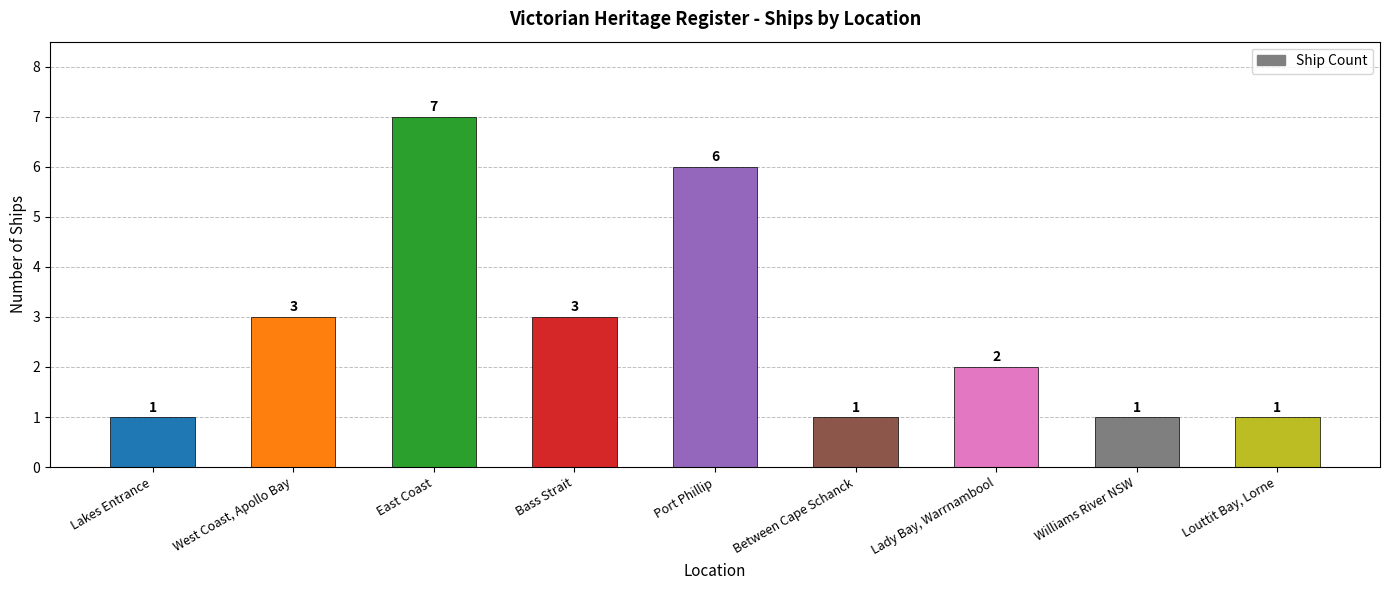

What is the difference between the maximum and minimum values?

6